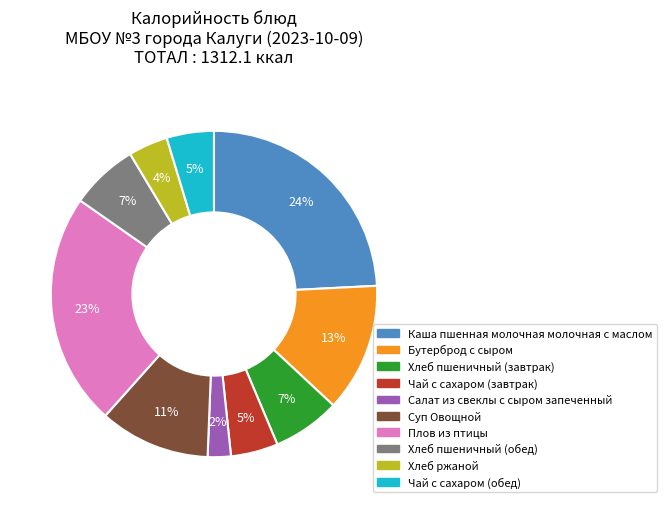

Is there a majority slice in this chart?

No